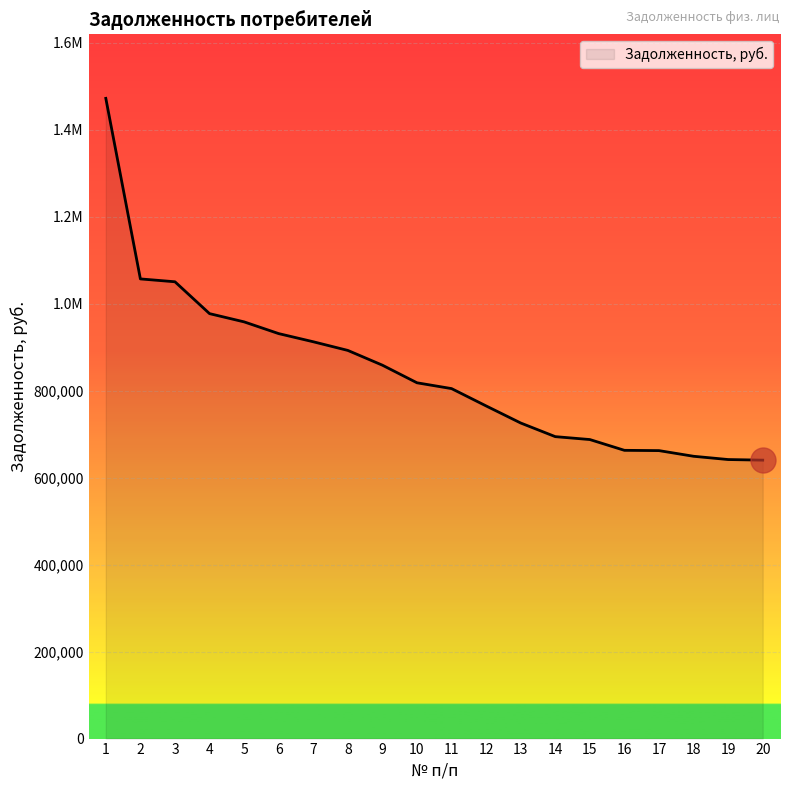

What is the greatest value displayed?

1471956.4